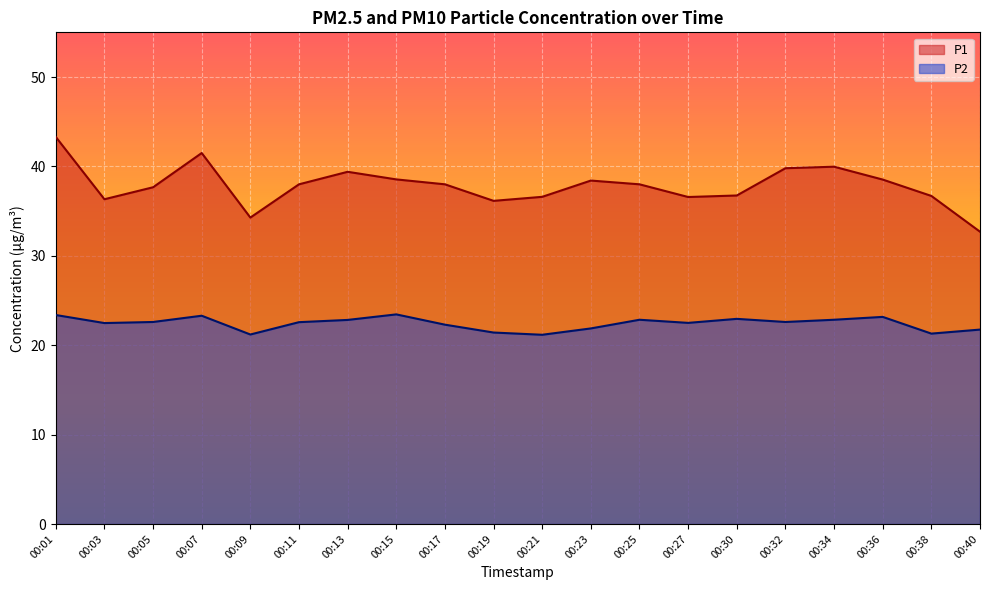

True or false: P2 and P1 intersect in this chart.

False